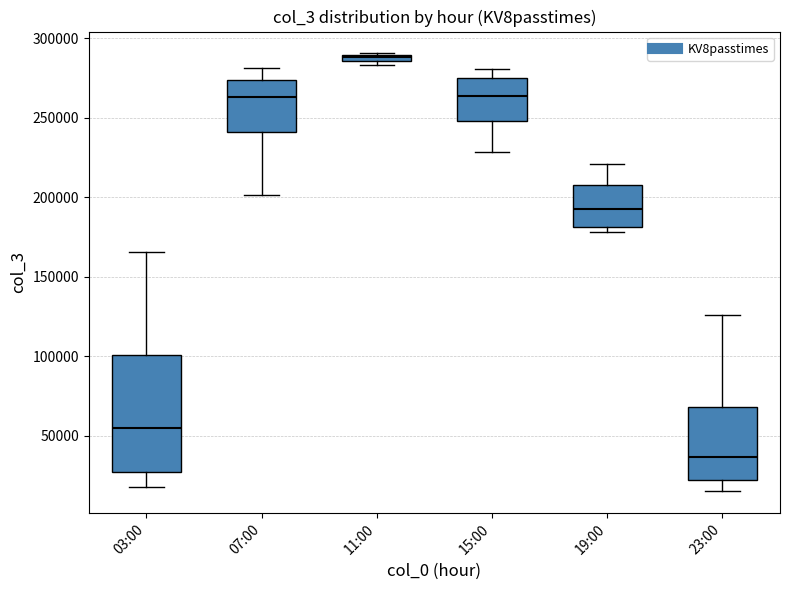

Which box's median line is the highest?

11:00